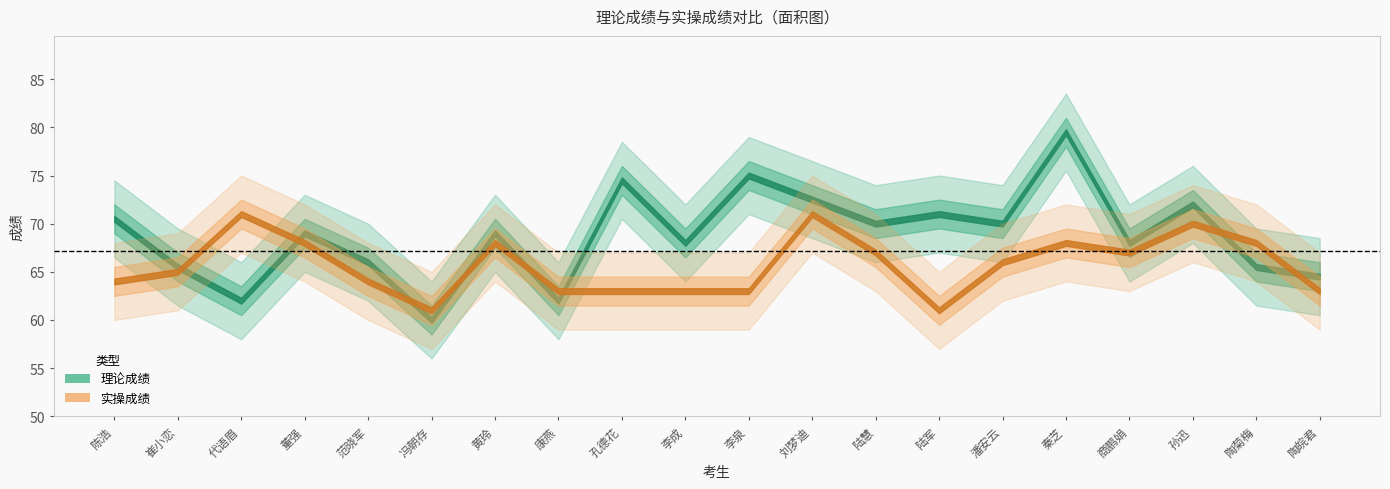

Is it true that 理论成绩 equals 65.5 at 陶菊梅?

True